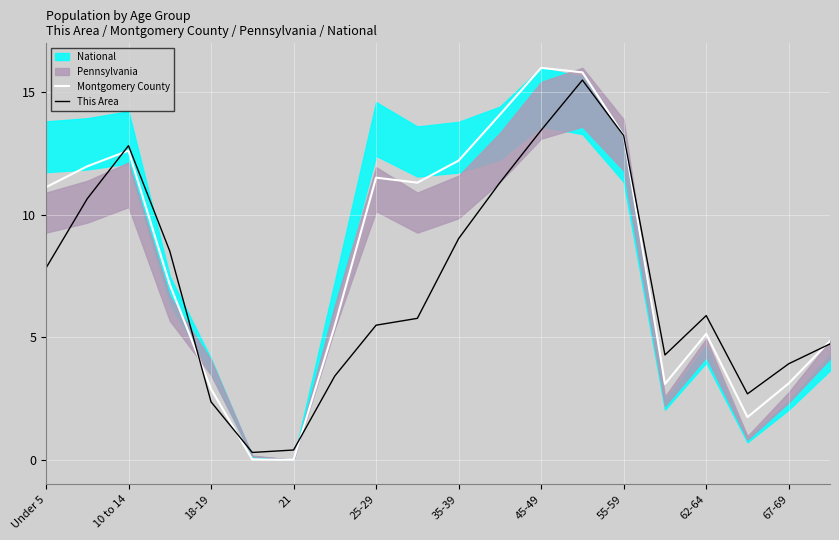

The value of This Area at 21 is 0.4. True or false?

True